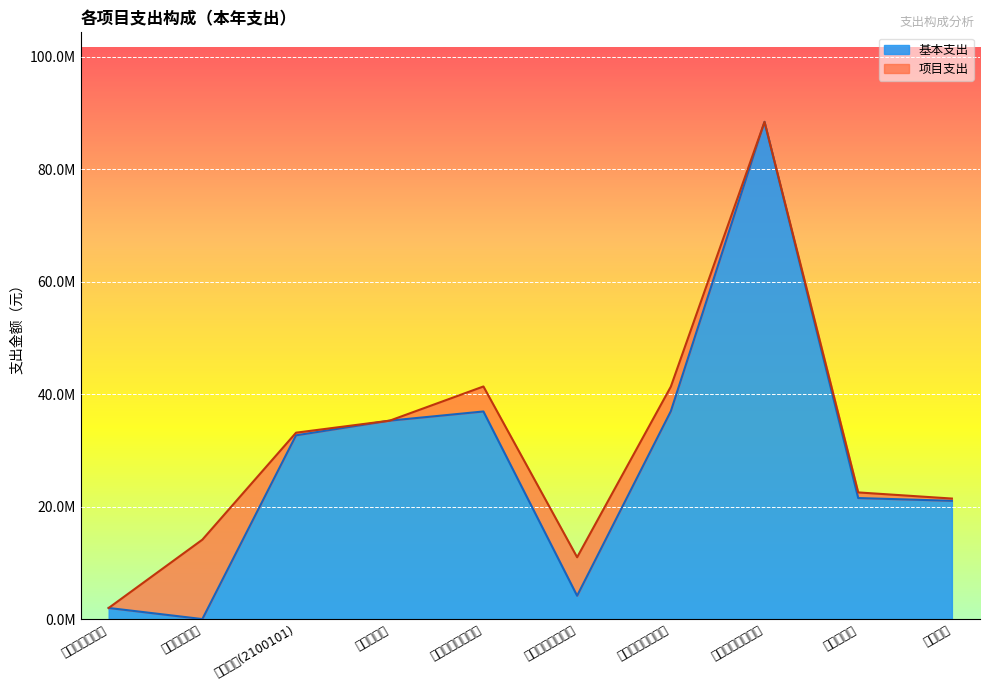

What value does the data have at 精神病医院?

21537393.1